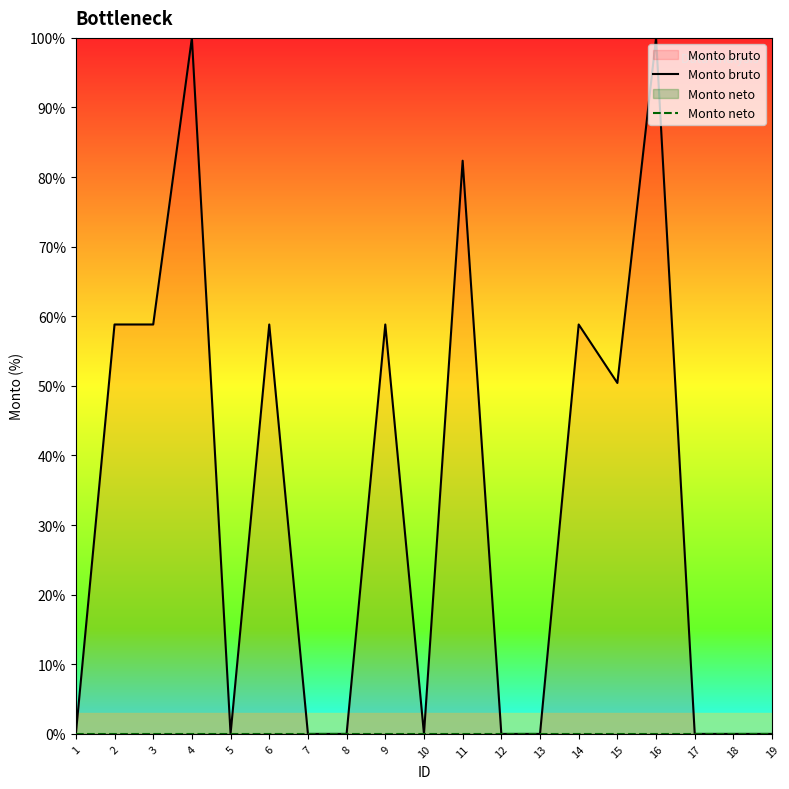

Between 16 and 4, which is larger?

16